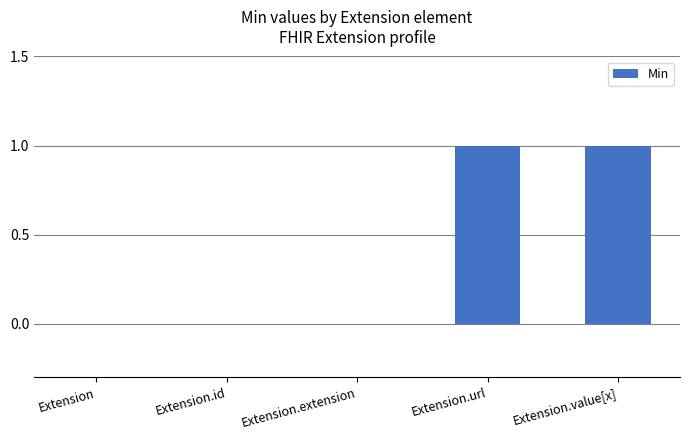

What is the change in value from Extension to Extension.value[x]?

+1